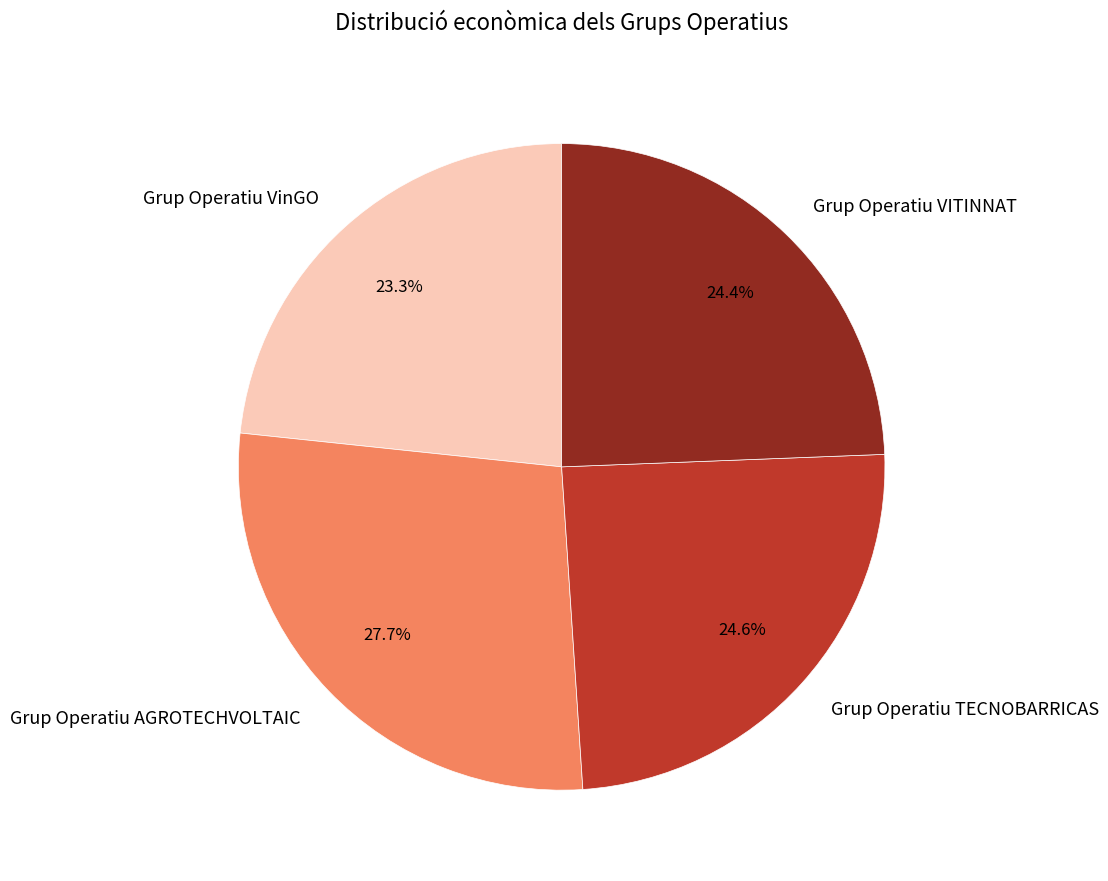

Which has a higher value, Grup Operatiu VinGO or Grup Operatiu TECNOBARRICAS?

Grup Operatiu TECNOBARRICAS